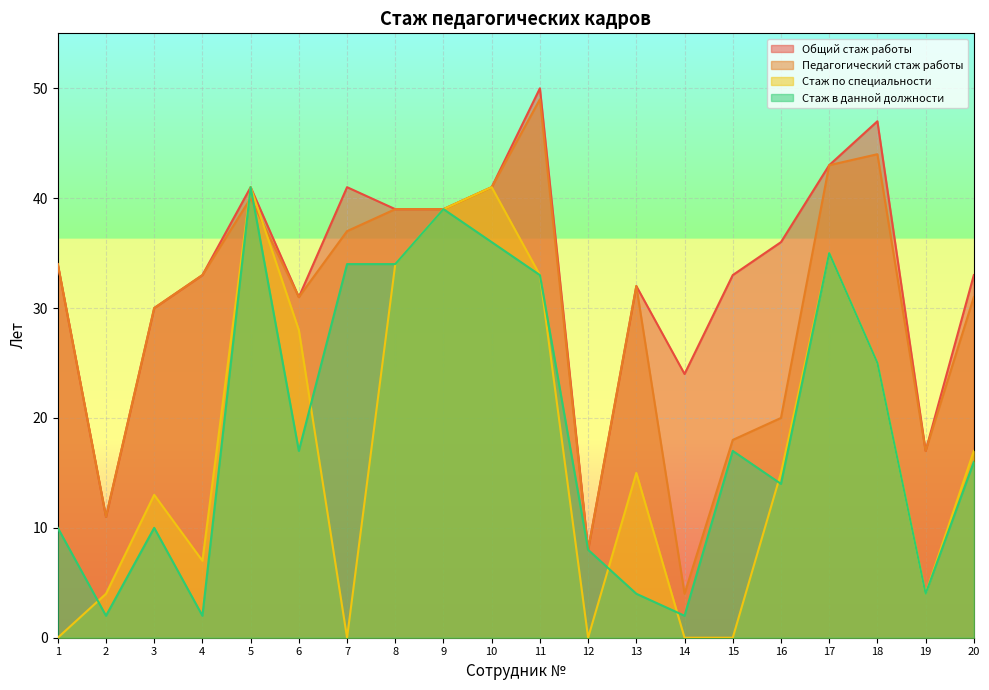

How many lines are shown in the chart?

4